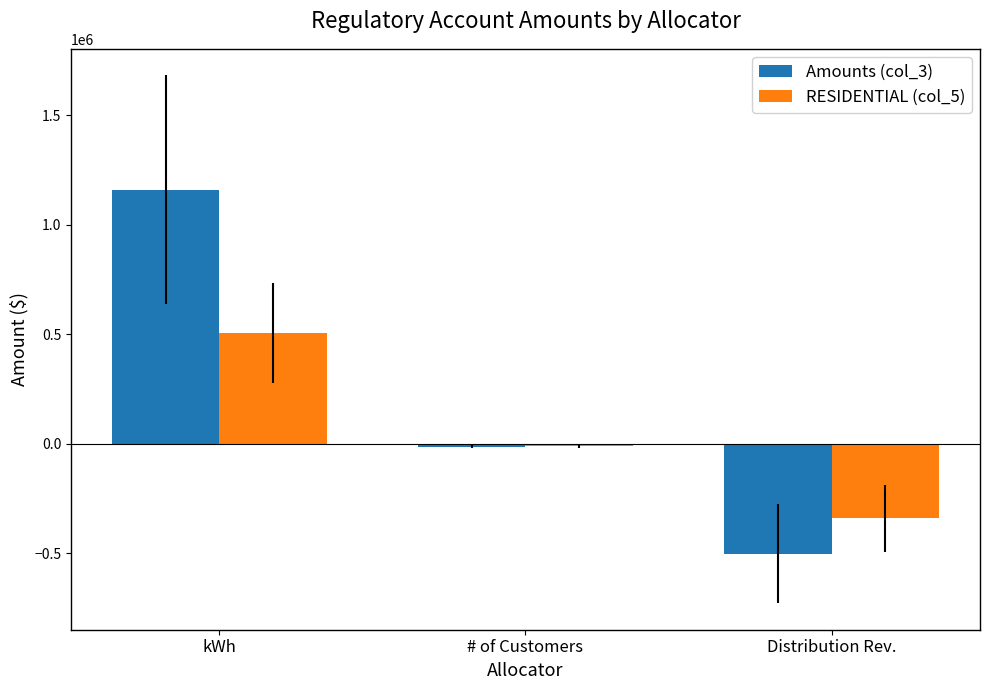

The Amounts (col_3) series shows 1161123.7 at kWh. True or false?

True